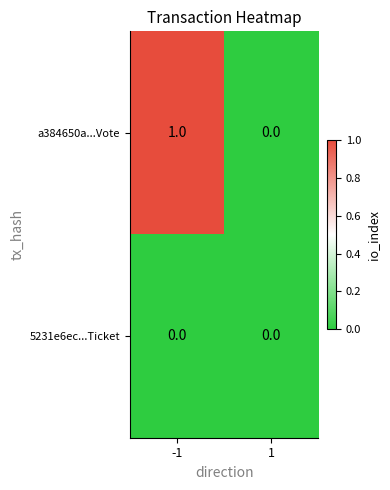

Rank the series at -1 from lowest to highest value.

5231e6ec...Ticket, a384650a...Vote